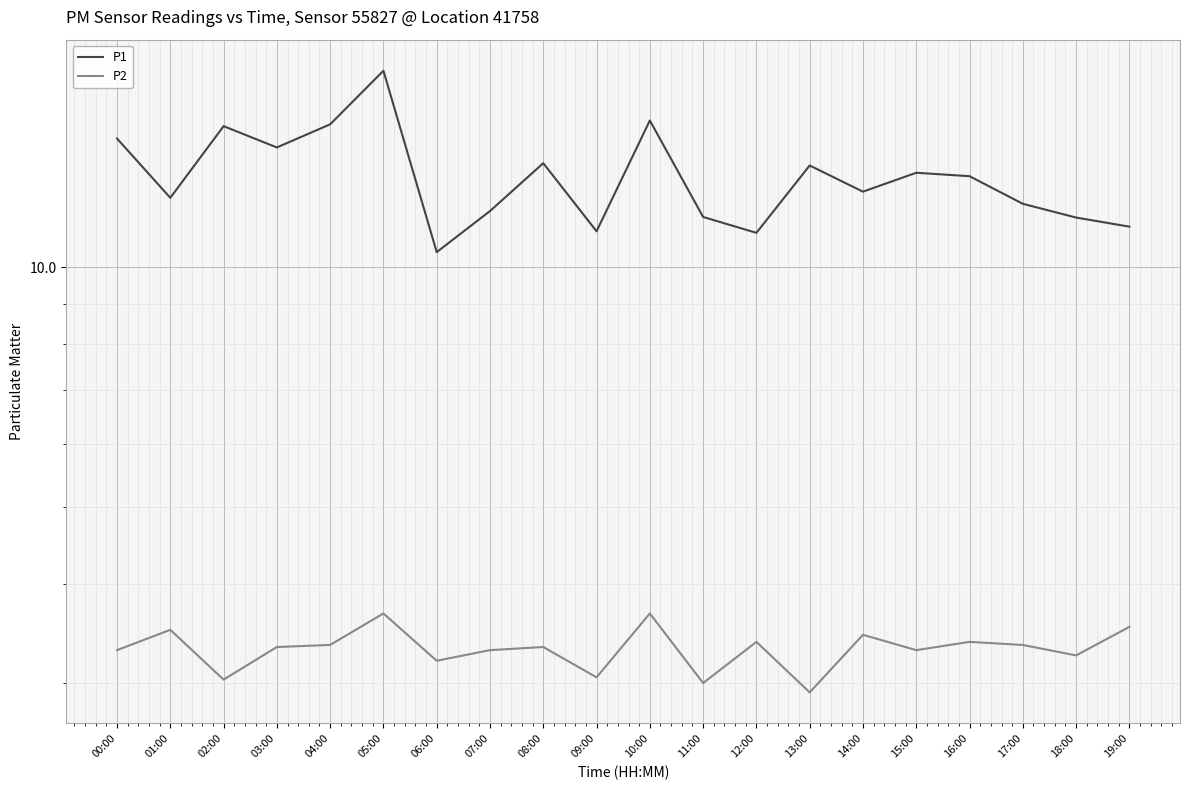

True or false: P2 and P1 intersect in this chart.

False